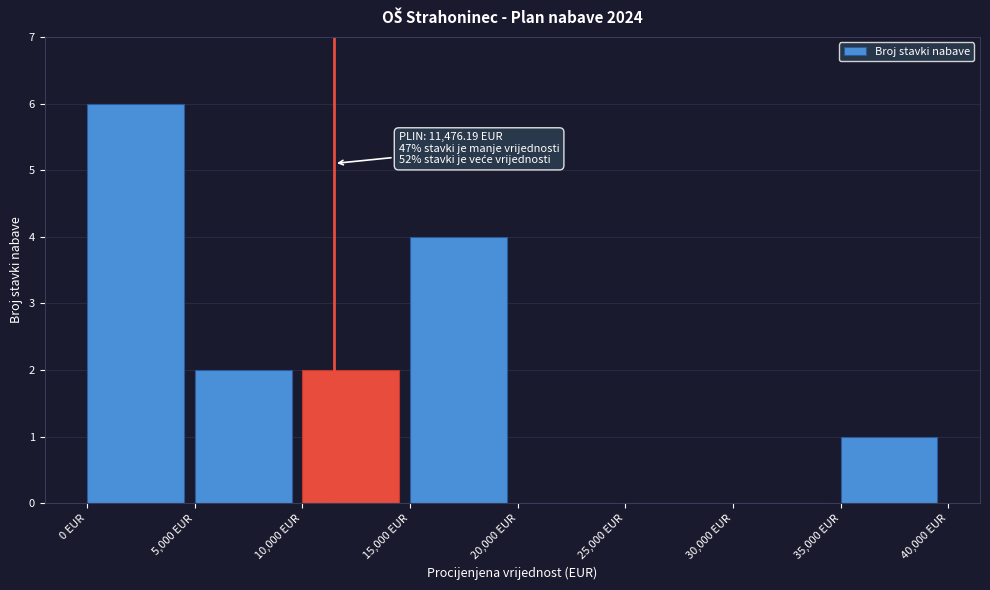

Which range on the x-axis has the tallest bar?

0 to 5000